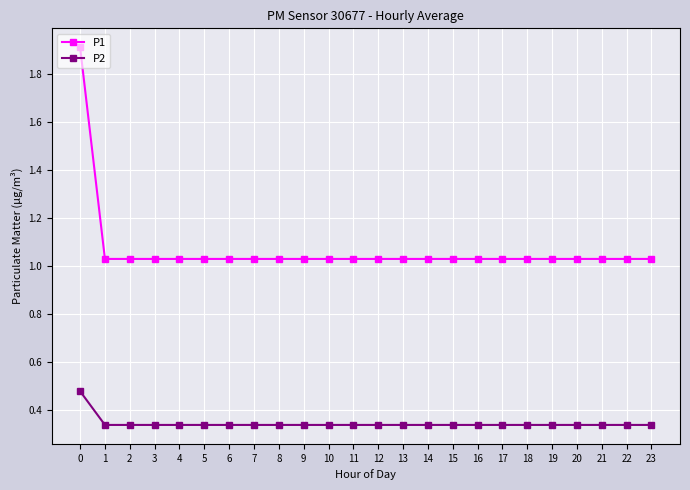

What is the difference between the maximum and minimum values in the P1 series?

0.9